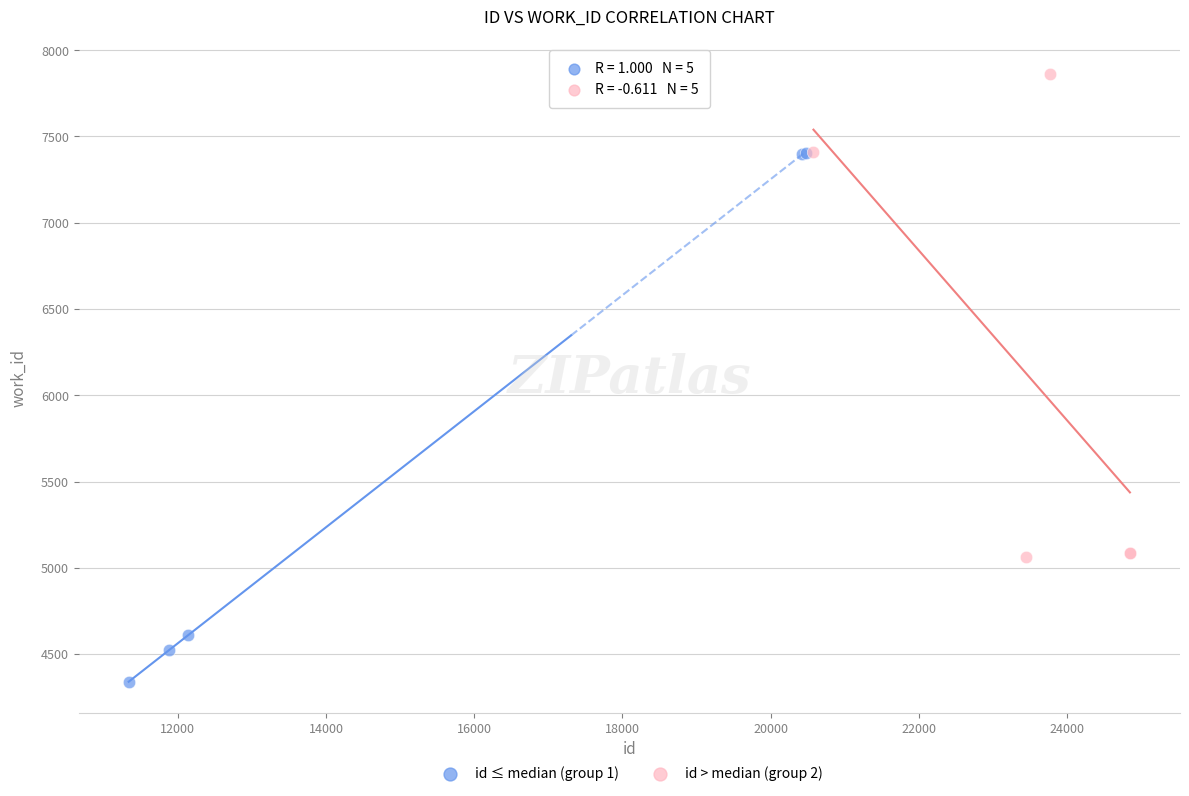

Which series has the widest spread of Y values?

id ≤ median (group 1)